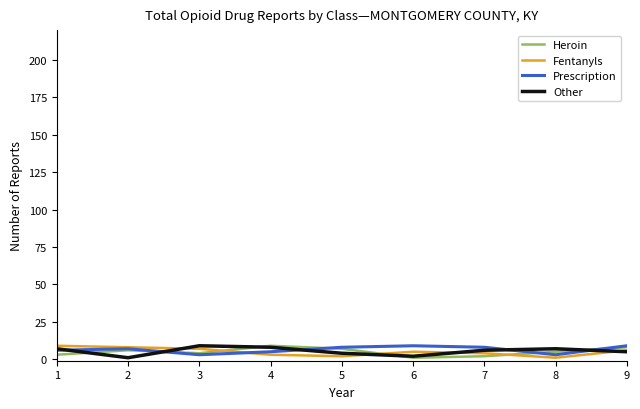

How many lines are shown in the chart?

4